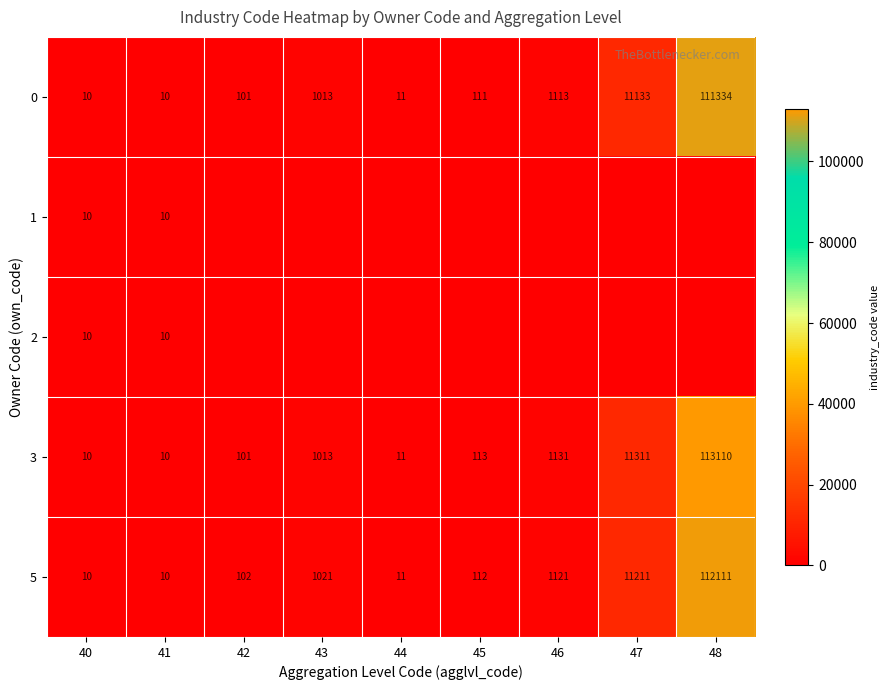

What is the sum of all 5 values?

125709